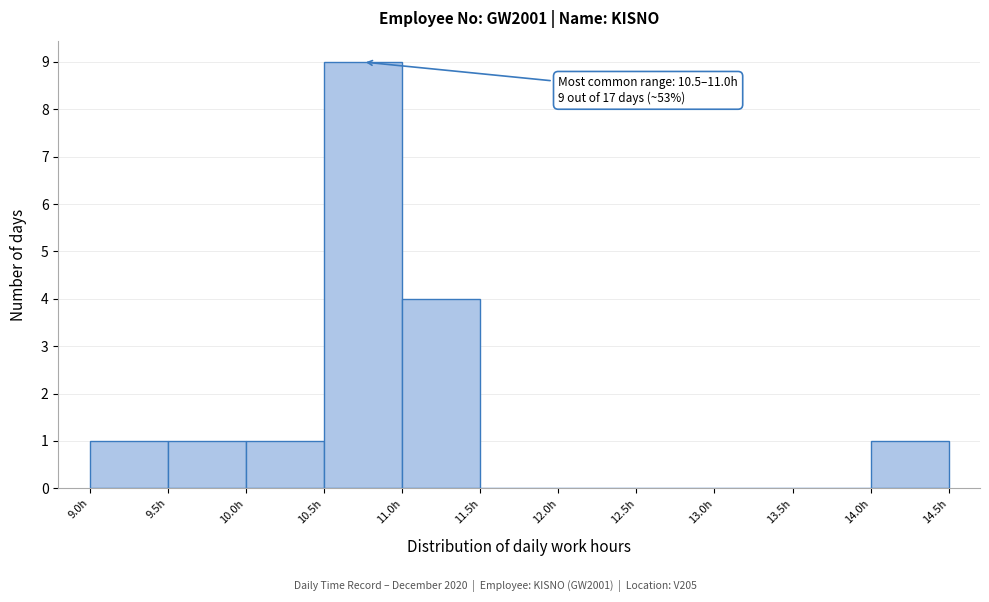

Over which range of the x-axis is the bar tallest?

10.5 to 11.0